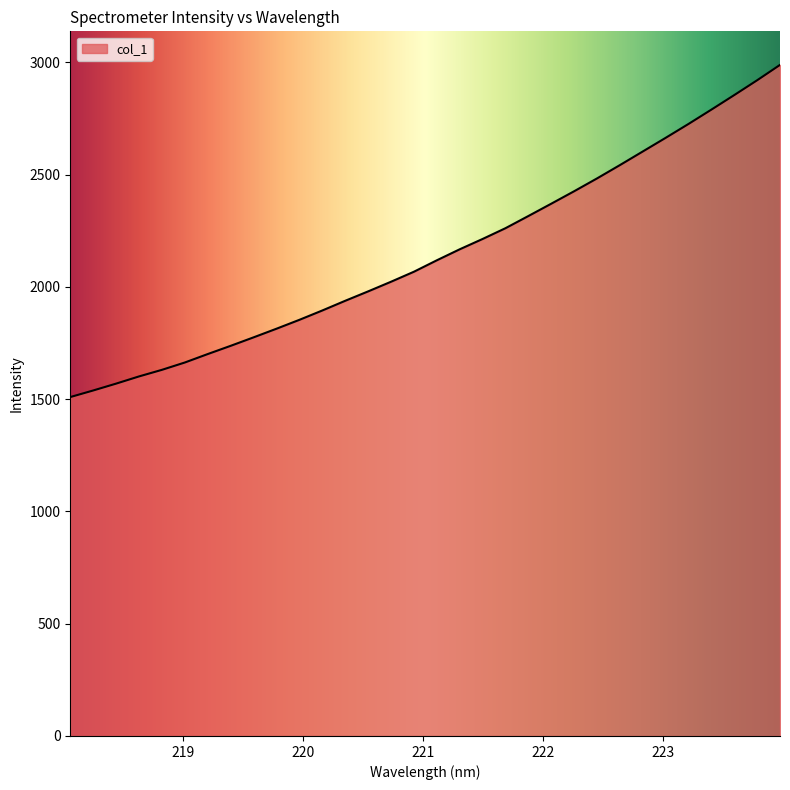

Reading left to right, extract all data points from this chart.

1509.6	1538.9	1569.5	1601.5	1630.9	1663.6	1701.2	1737.9	1775.6	1814.1	1853.7	1895.3	1938.5	1980.3	2023.3	2067.9	2118.7	2167.8	2213.8	2261.8	2316.0	2370.9	2426.4	2483.5	2542.8	2603.5	2664.3	2726.2	2790.0	2854.8	2920.7	2989.2